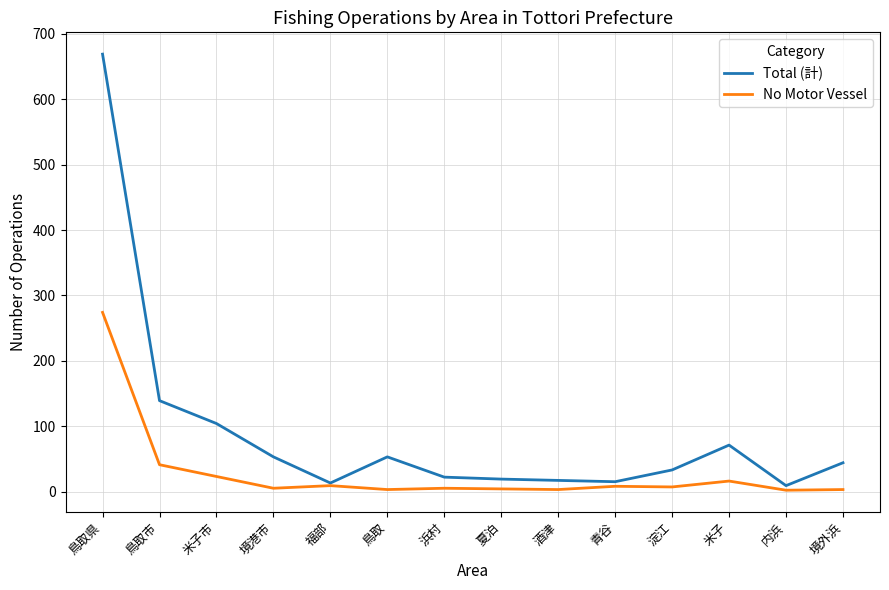

What is the sum of the No Motor Vessel values at 内浜 and 淀江?

9